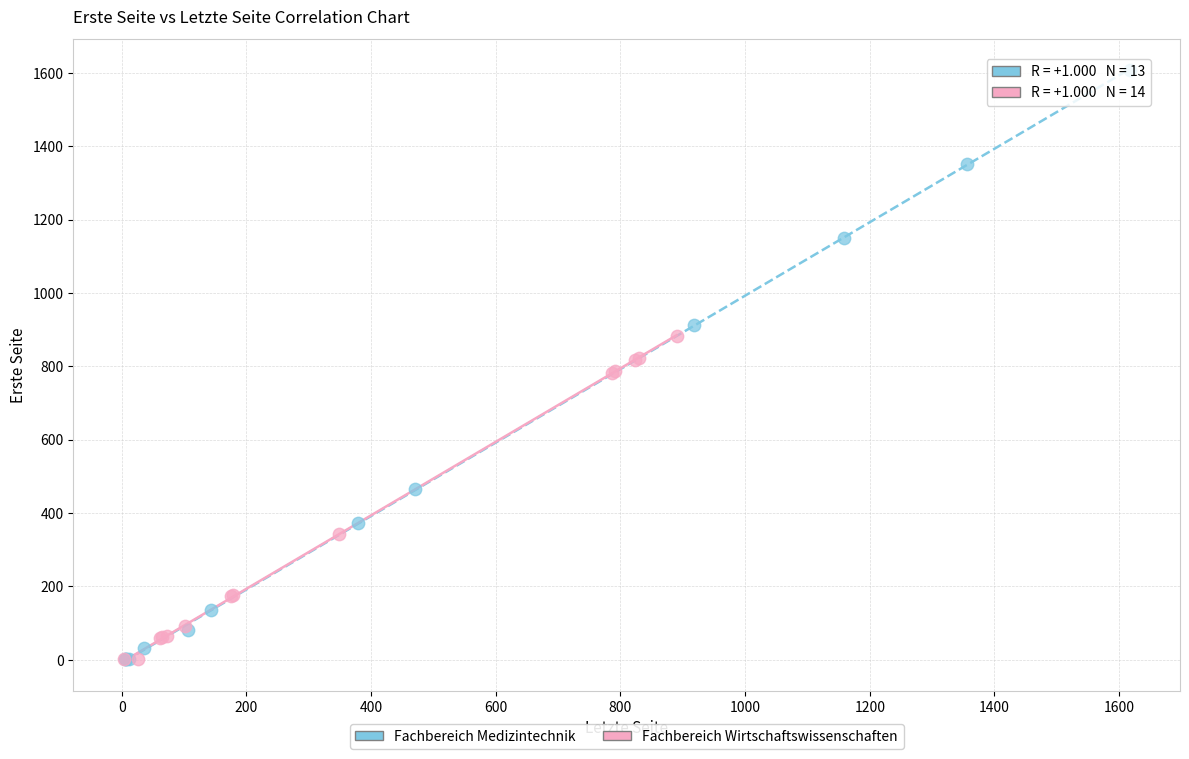

Which series has the widest spread of Y values?

Fachbereich Medizintechnik